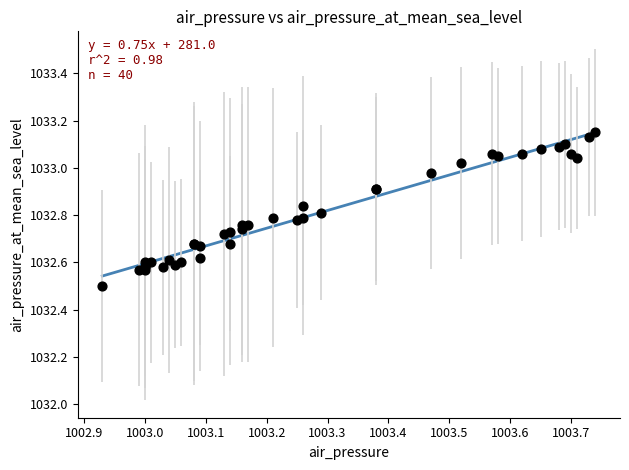

What Y value in the scatter plot is closest to 1032?

1032.5